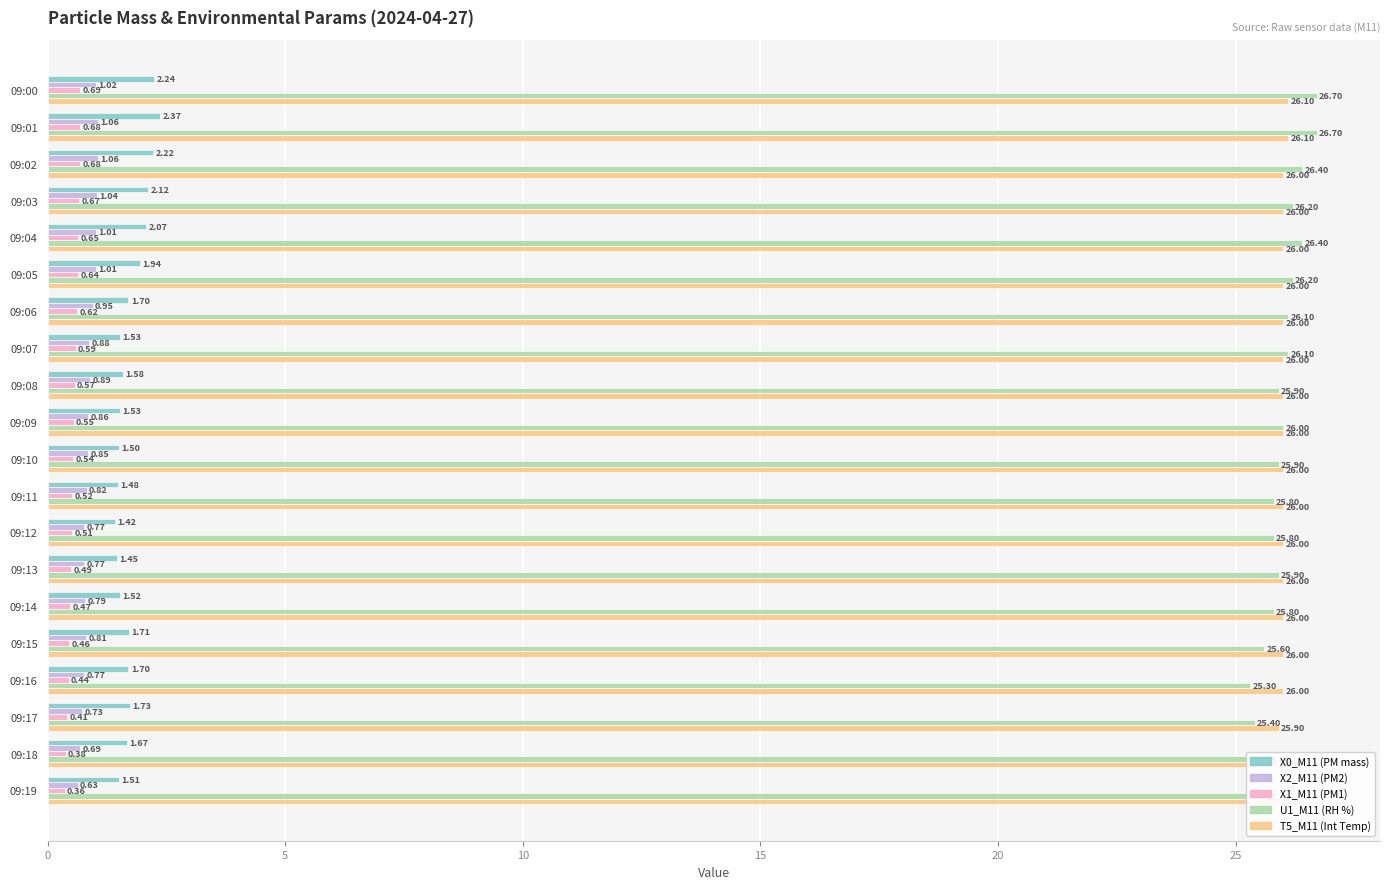

What is the average value of the X0_M11 (PM mass) series?

1.7